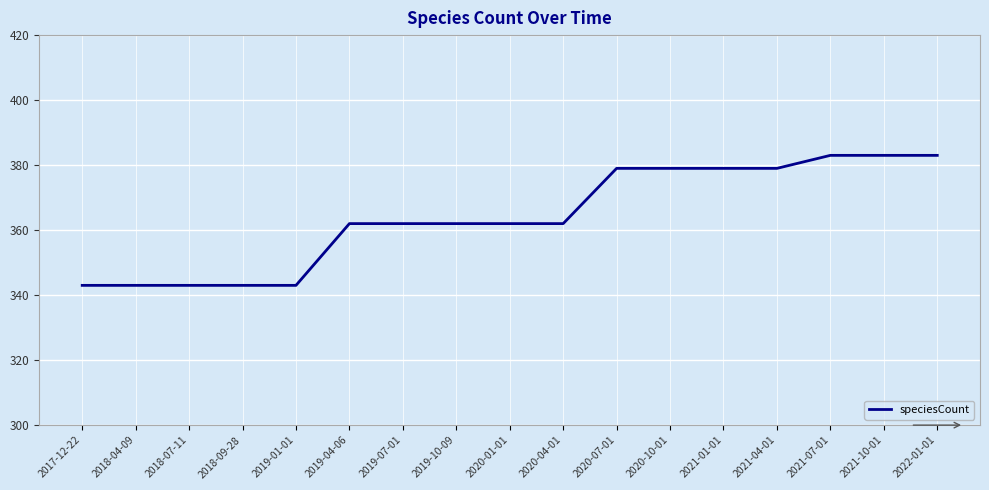

The value at 2019-04-06 is 362. True or false?

True